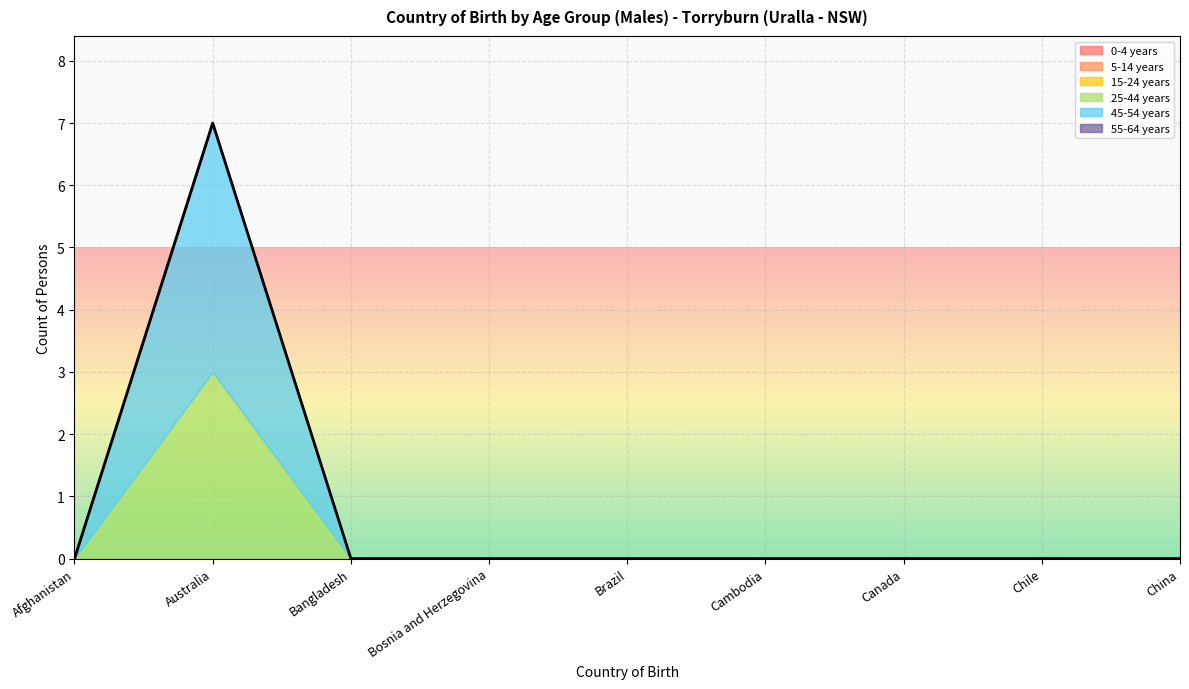

At which label is 0-4 years closest to 0?

Afghanistan